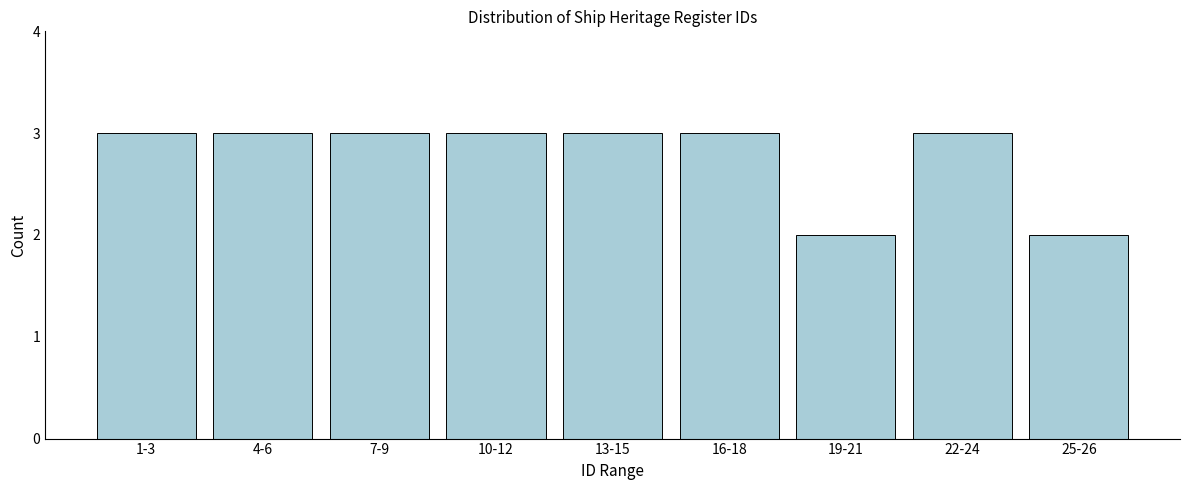

Reading right to left, transcribe all the data shown in this chart.

25-26=2	22-24=3	19-21=2	16-18=3	13-15=3	10-12=3	7-9=3	4-6=3	1-3=3